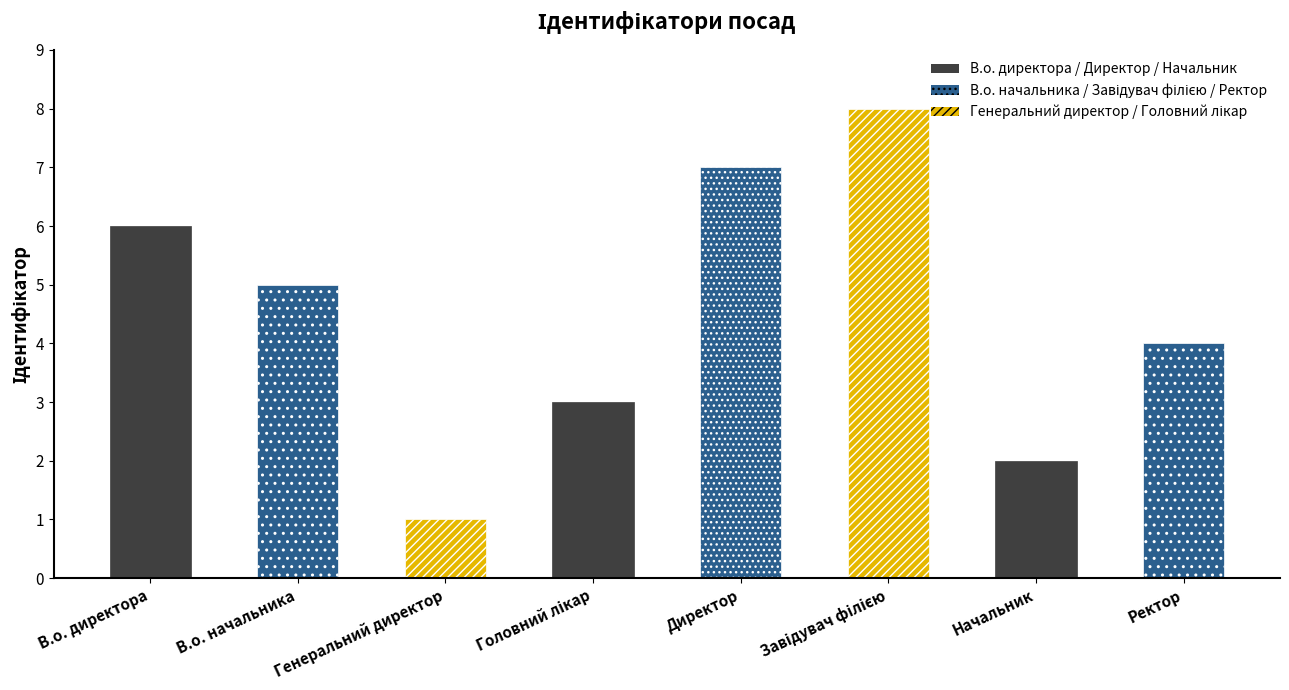

Count the values in the range 3 to 7.

5